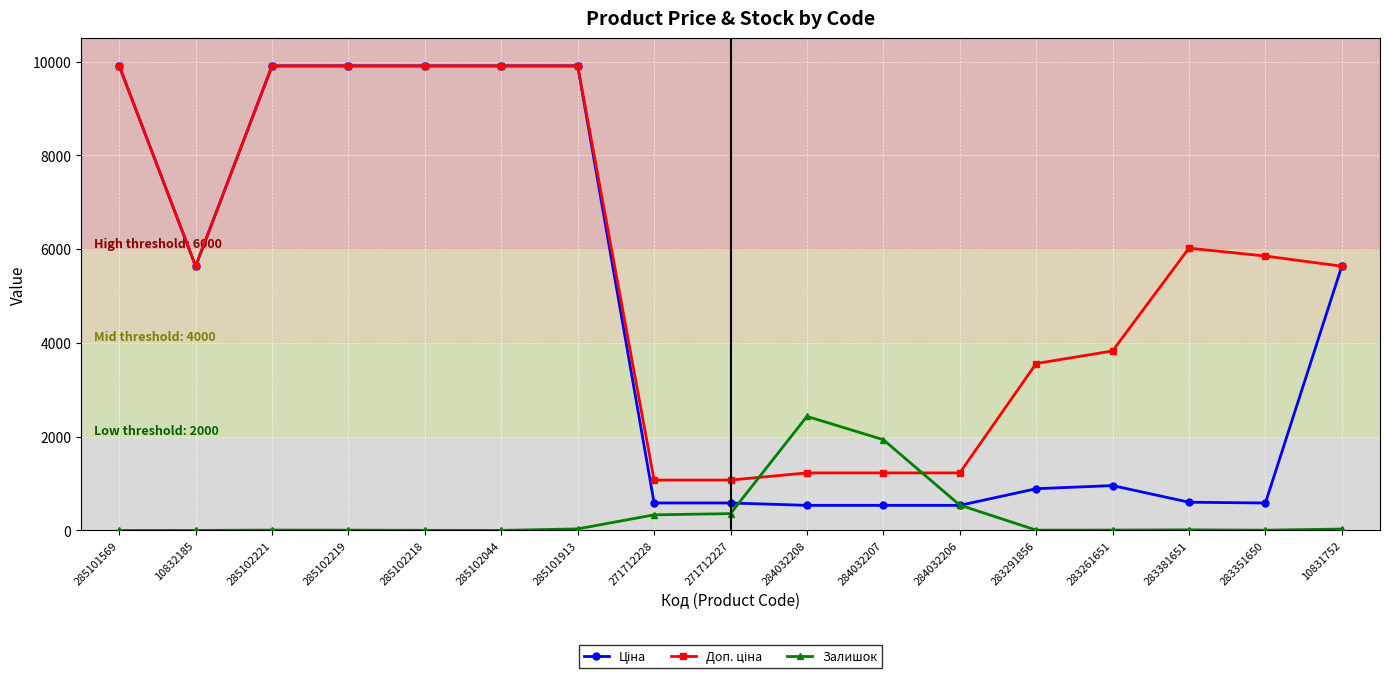

True or false: Залишок has a value of 359.0 at 271712227.

True